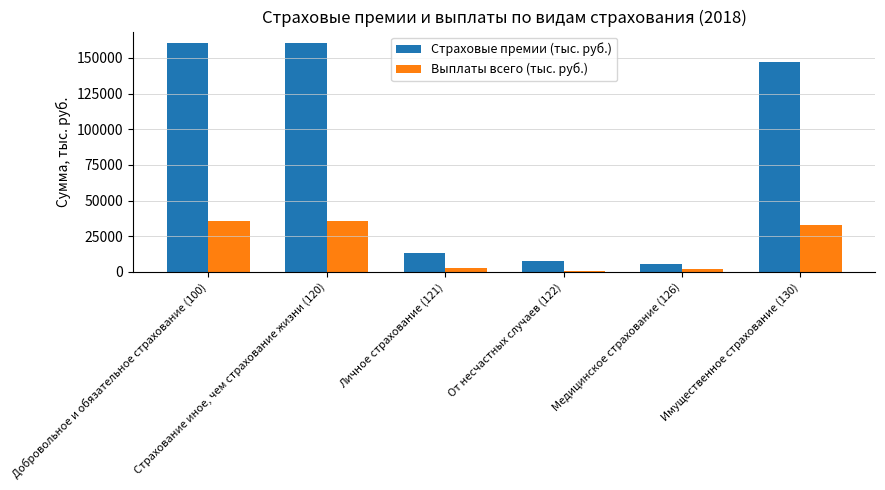

Count the number of categories in the chart.

6